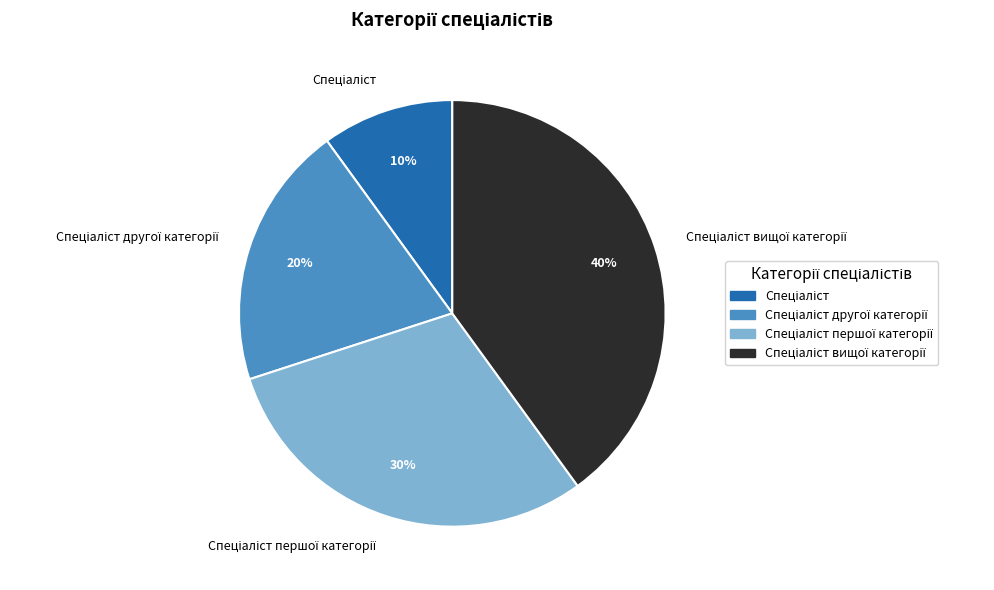

Is there any slice that represents more than half of the pie?

No